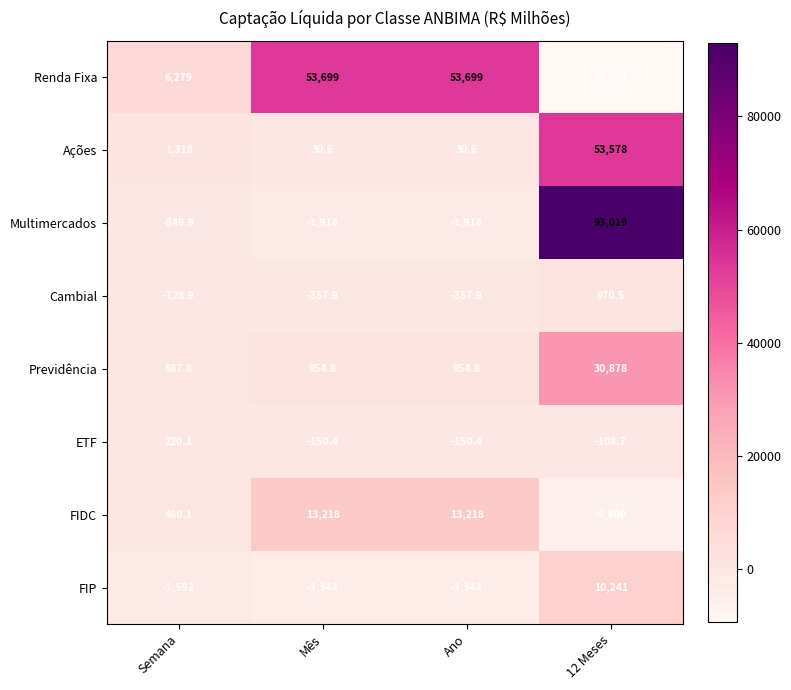

How many data points does each series have?

4